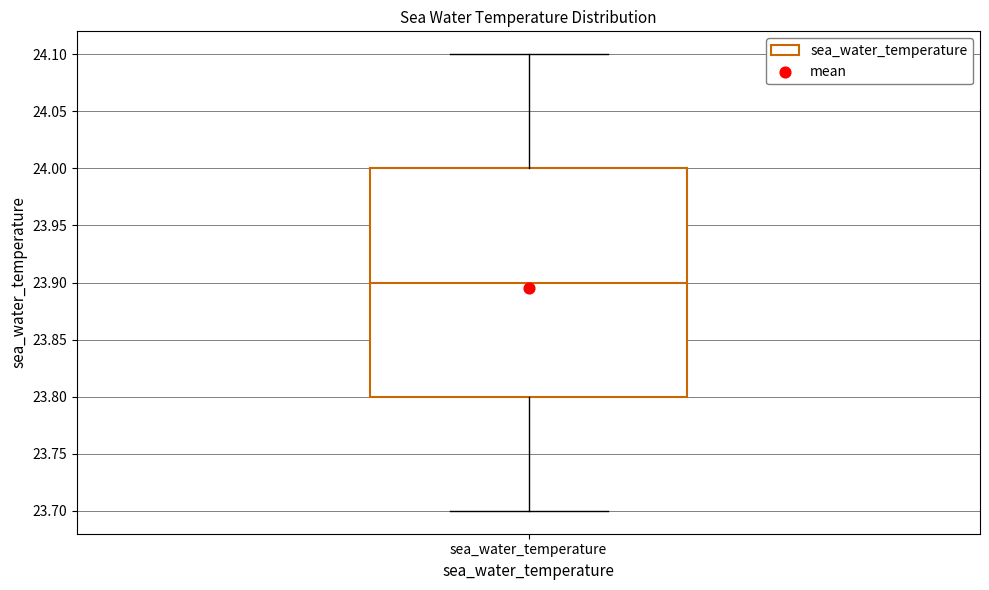

Read this box plot against the y-axis: the position of the median line, the range covered by the box, and the ends of both whiskers. The values are not printed on the chart, so give them approximately, as read against the axis.

median 23.9, box 23.8 to 24.0, whiskers 23.7 to 24.1